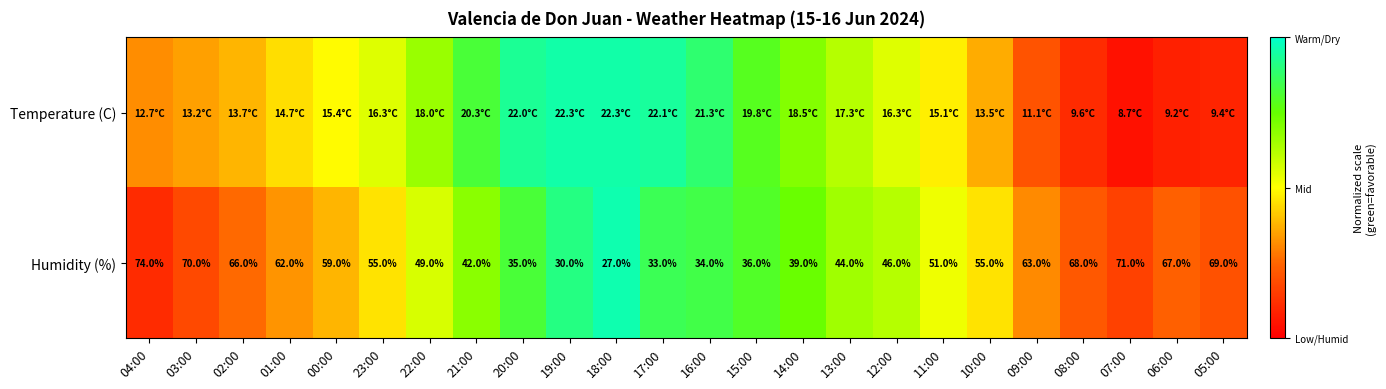

Which category has the lowest value across all series?

07:00